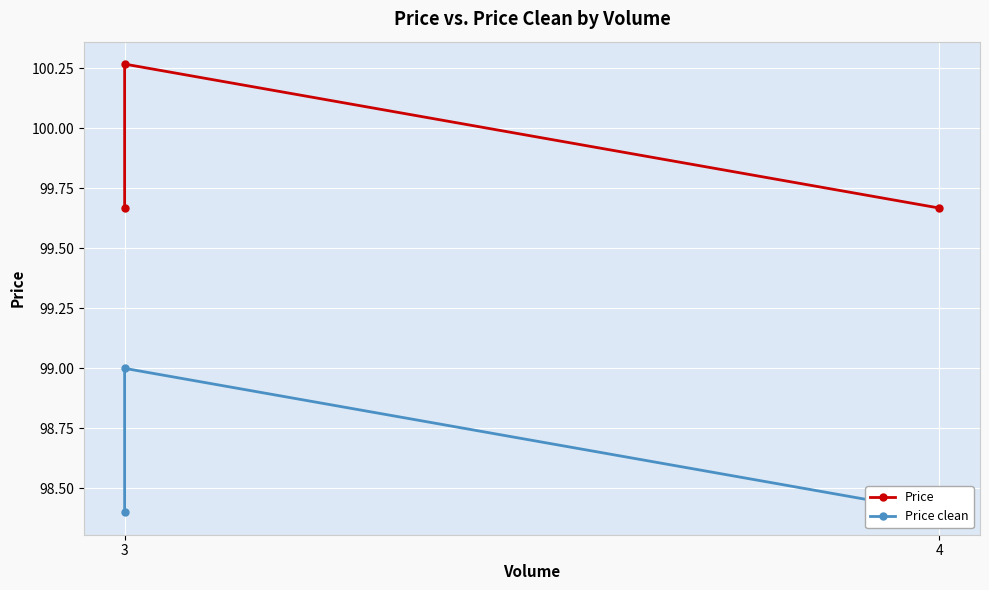

How many series are shown in this chart?

2